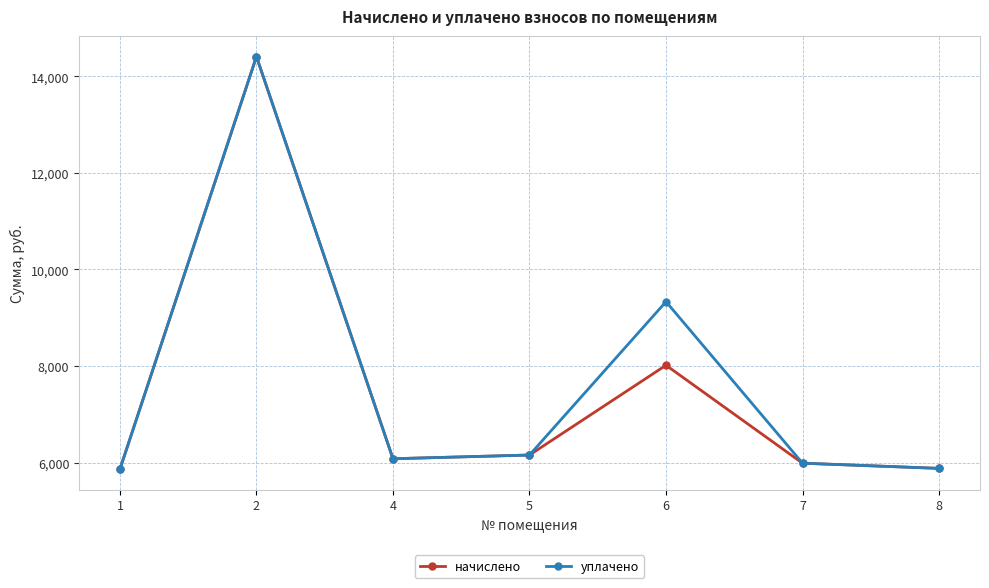

What are all the series names shown in the legend?

начислено, уплачено